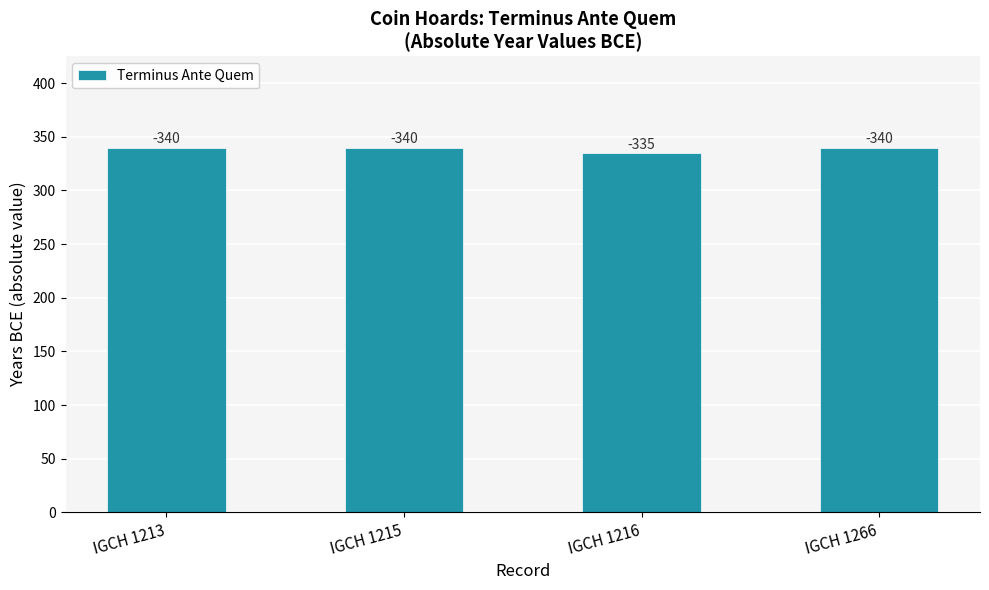

What is the ratio of the value at IGCH 1216 to the value at IGCH 1213?

1.0